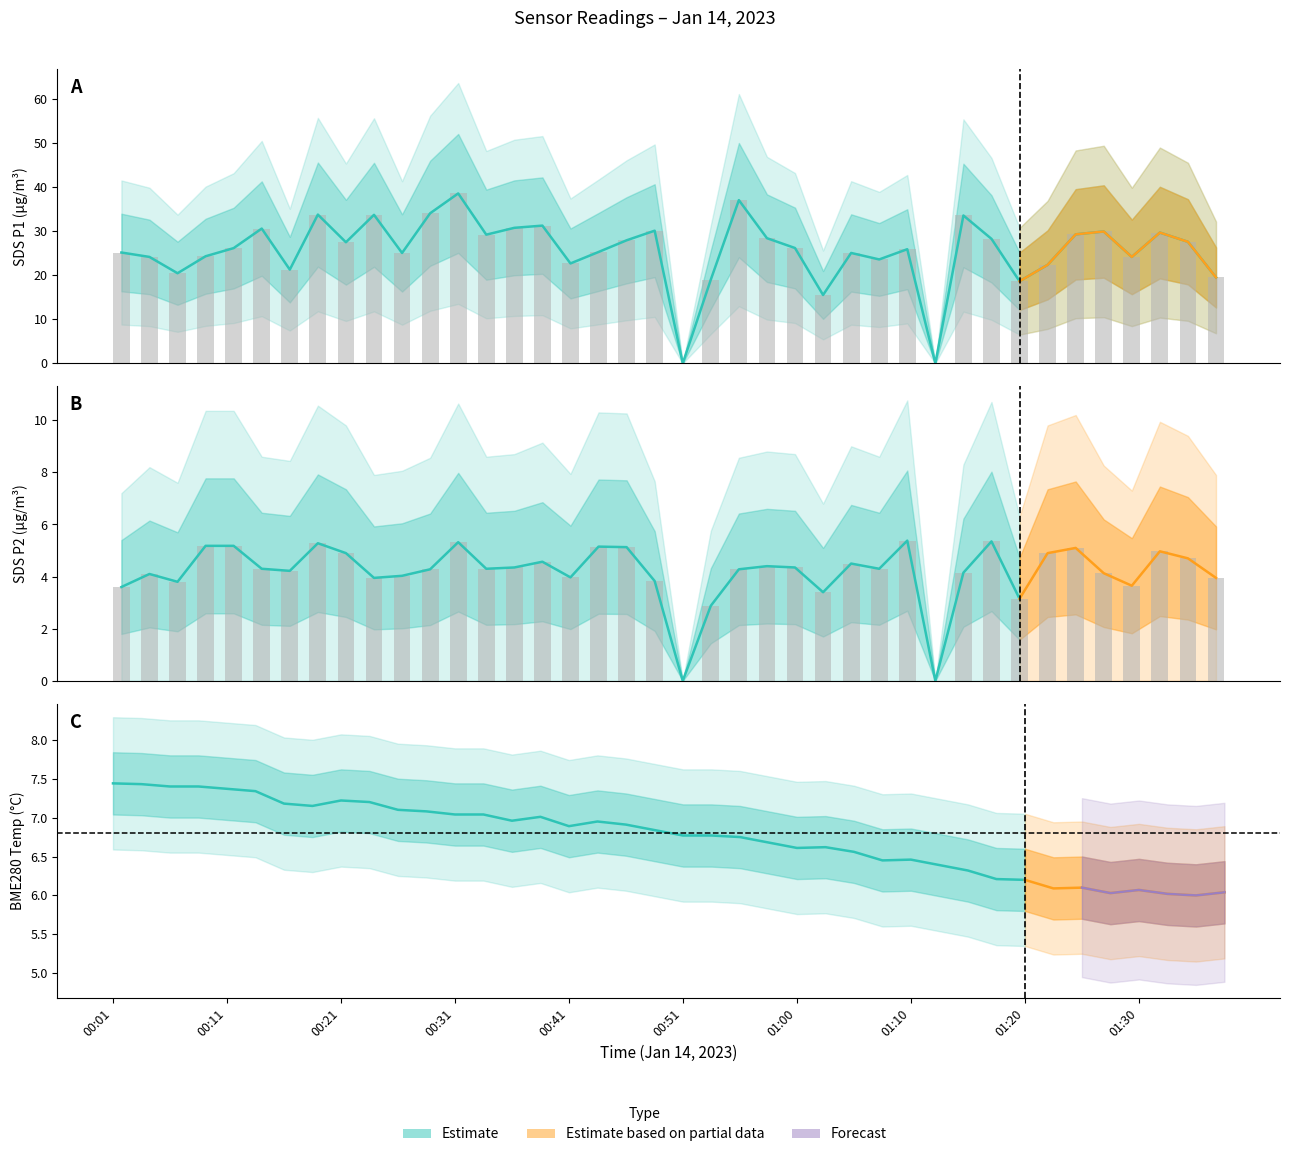

The SDS_P2 series shows 4.0 at 00:41. True or false?

True